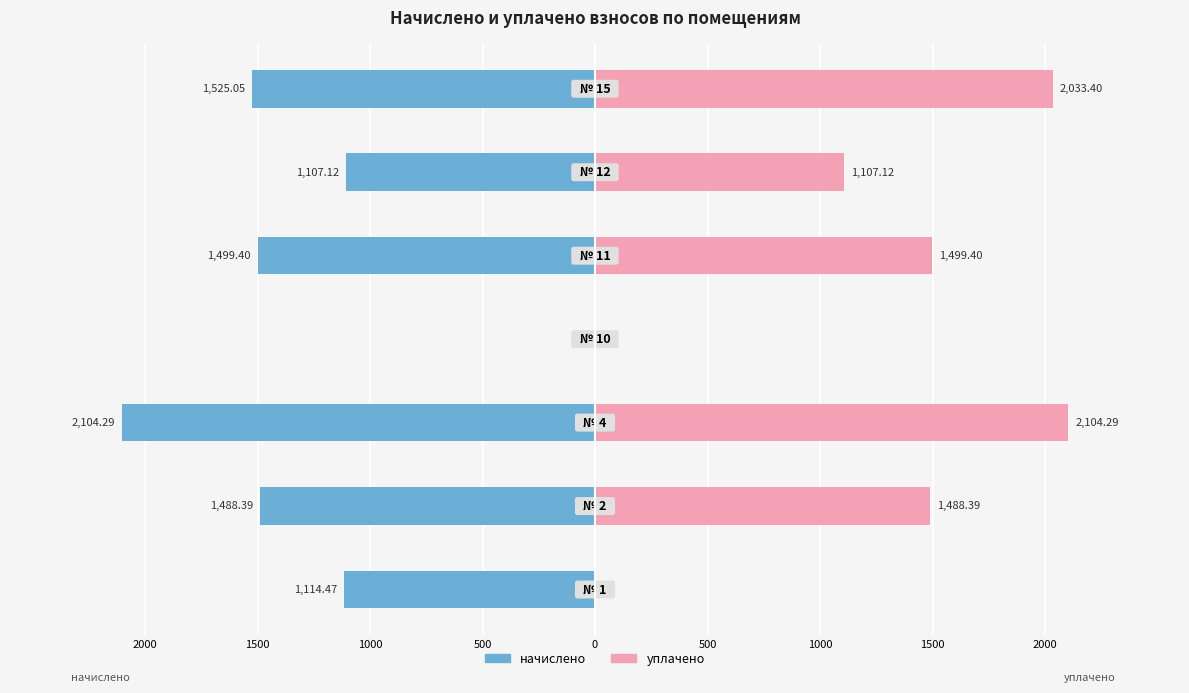

Is it true that начислено equals -2570.5 at 1500?

False